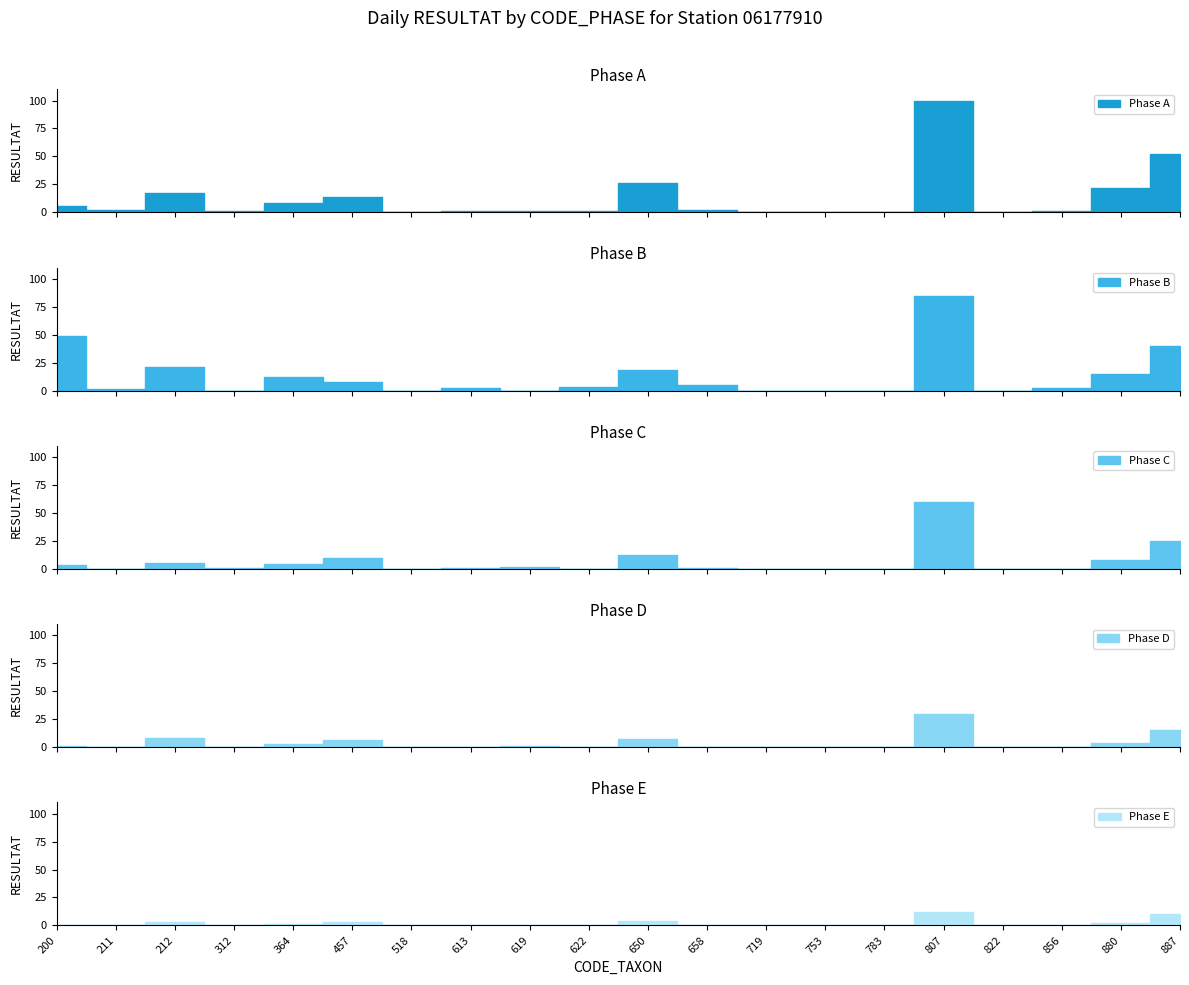

Rank the categories by Phase B value from lowest to highest.

312, 518, 619, 719, 753, 783, 822, 211, 613, 856, 622, 658, 457, 364, 880, 650, 212, 887, 200, 807